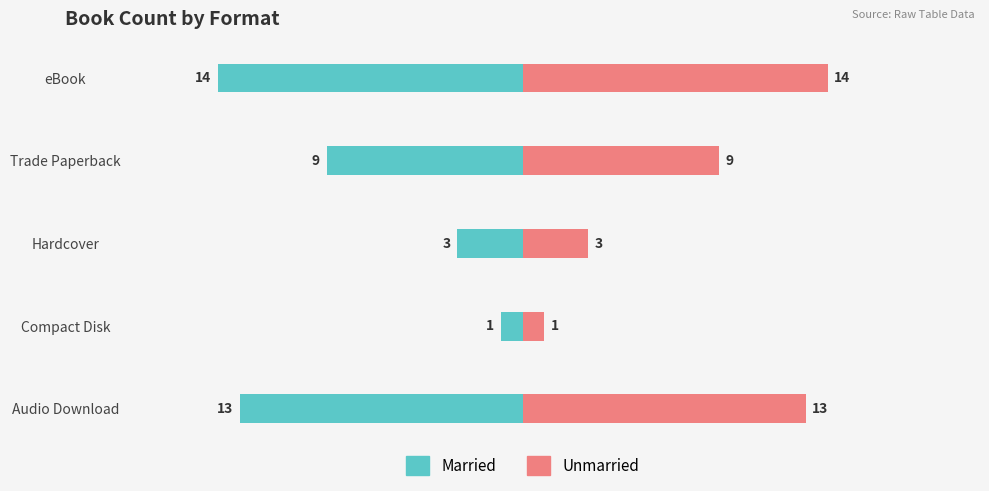

How many groups of bars are there?

5